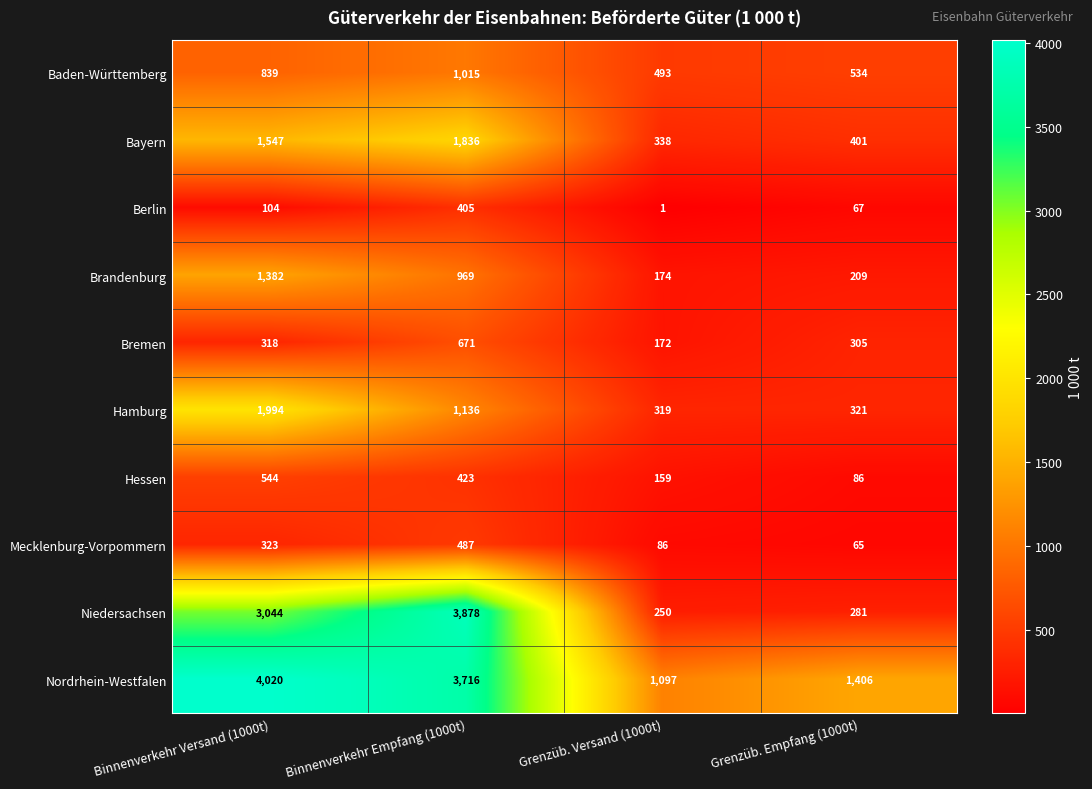

Which series has the largest total across all categories?

Nordrhein-Westfalen